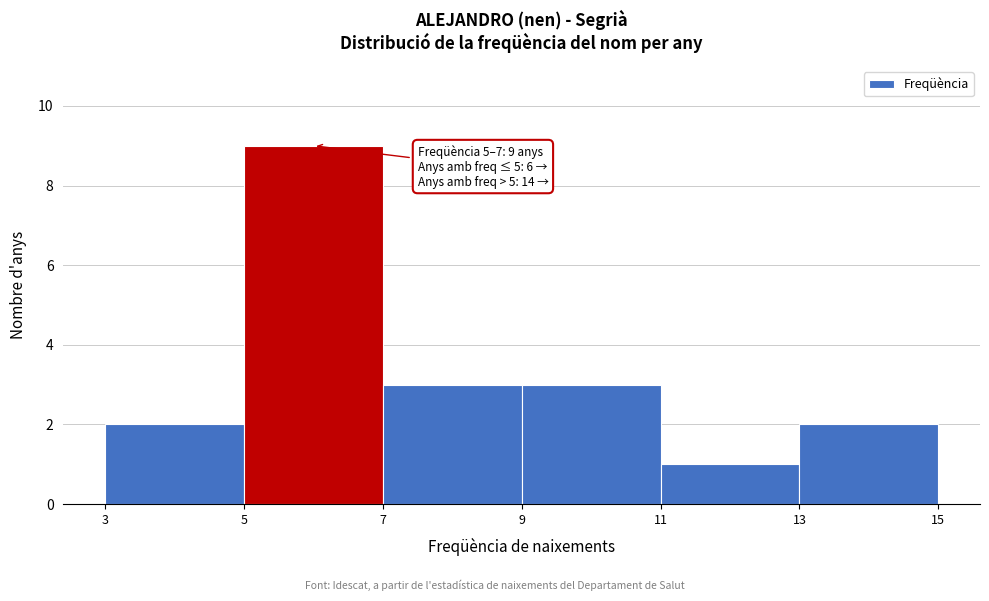

Which range on the x-axis has the tallest bar?

5 to 7